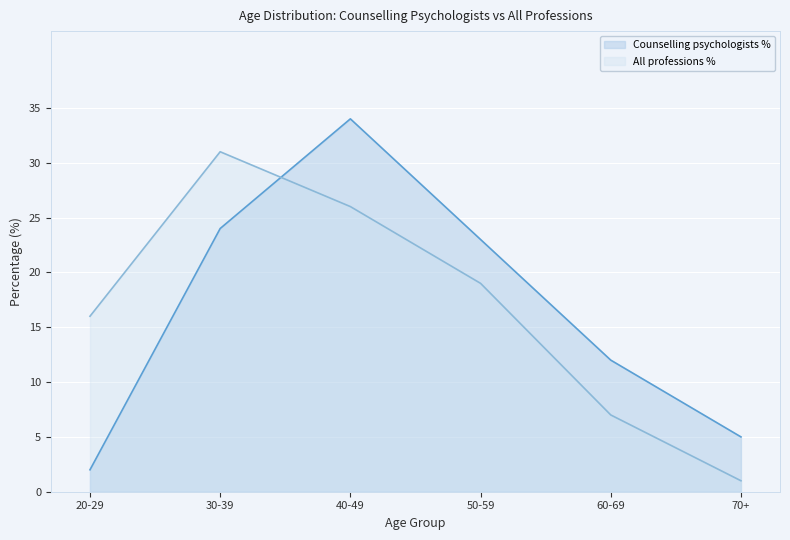

How many lines are shown in the chart?

2